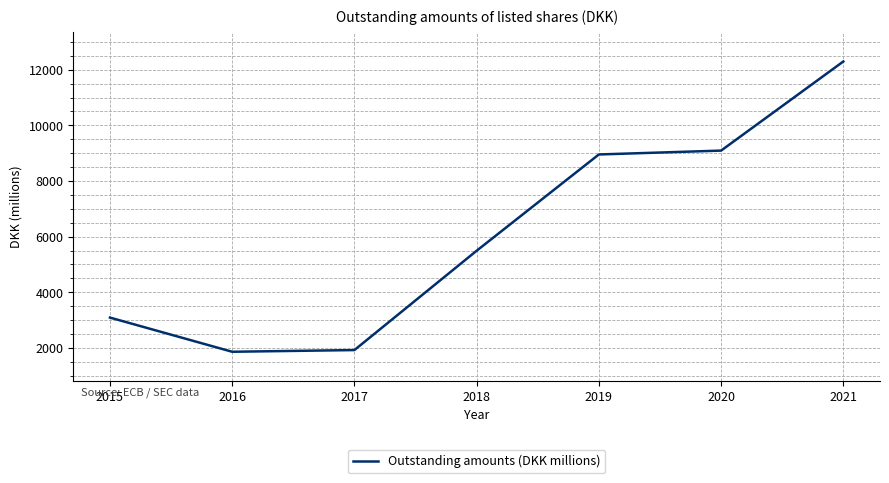

How many lines are shown in the chart?

1